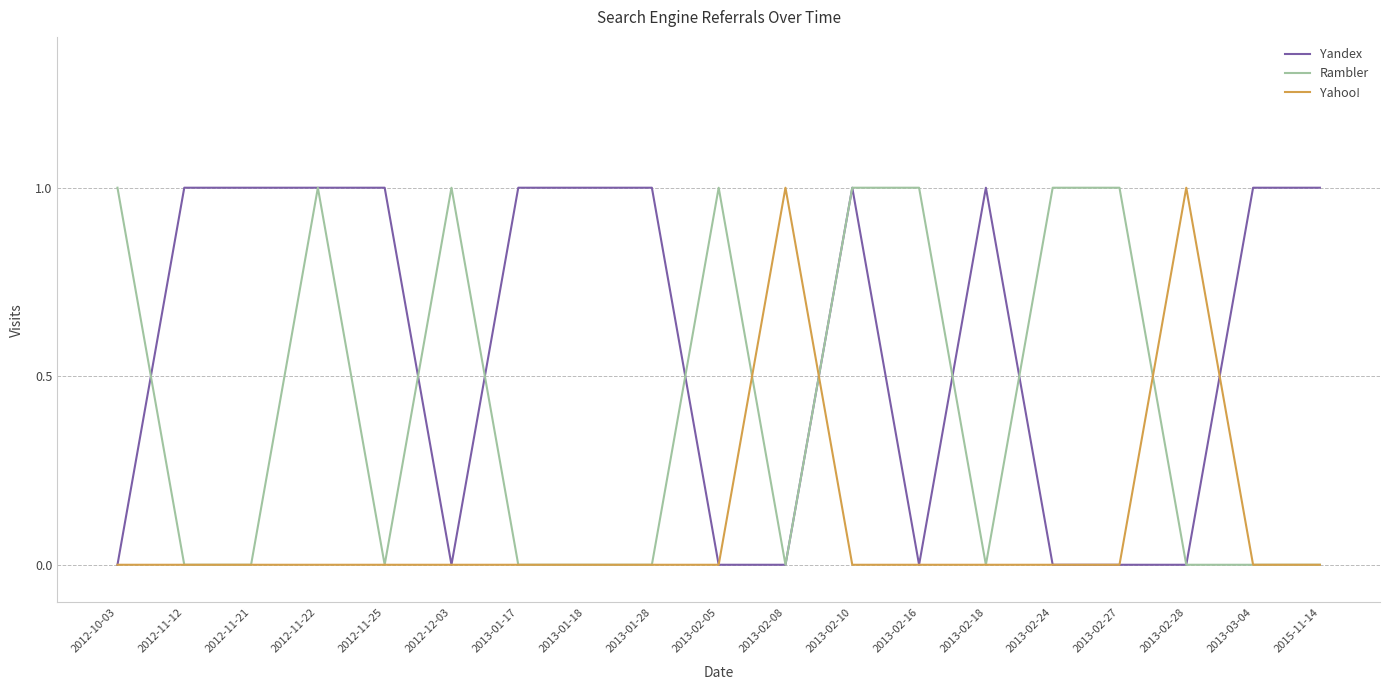

Rank the series by their average value, from lowest to highest.

Yahoo!, Rambler, Yandex